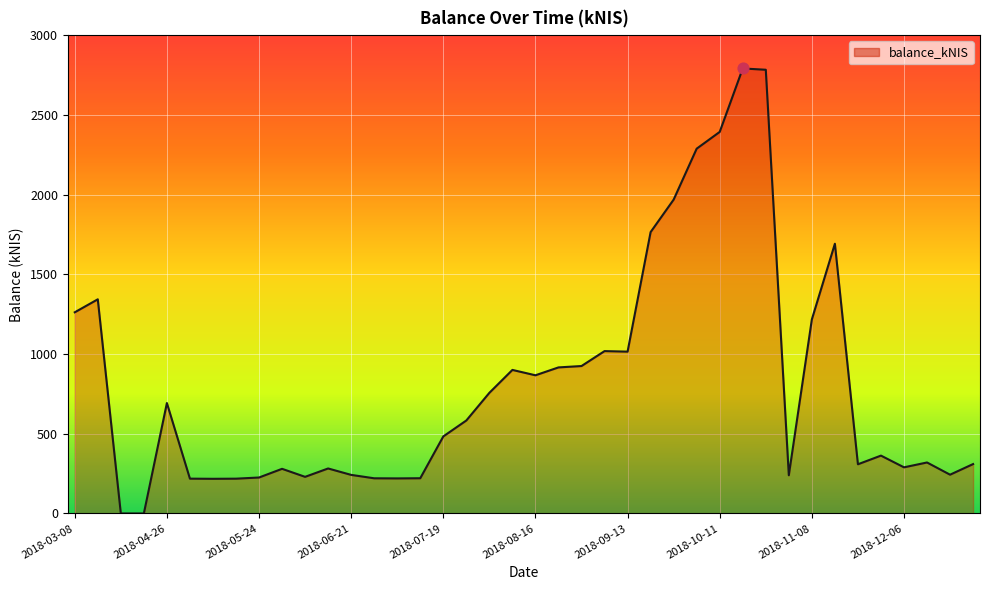

What is the ratio of the value at 2018-08-30 to the value at 2018-08-02?

1.2